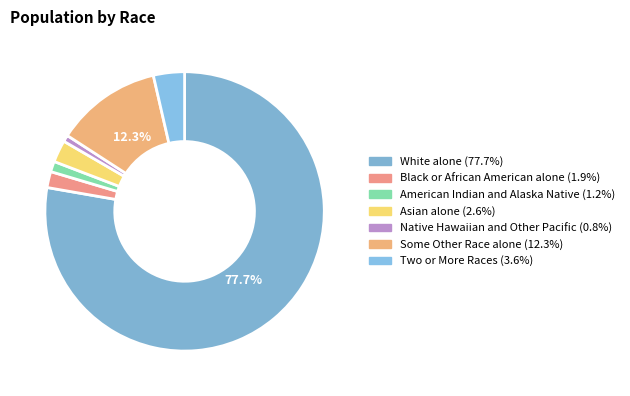

How many segments does this pie chart have?

7